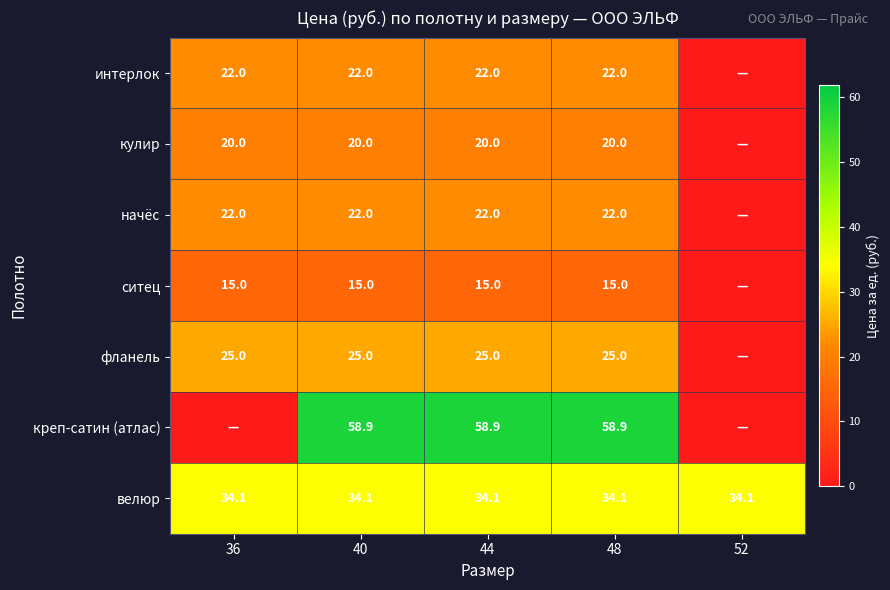

What is the minimum value for велюр?

34.1